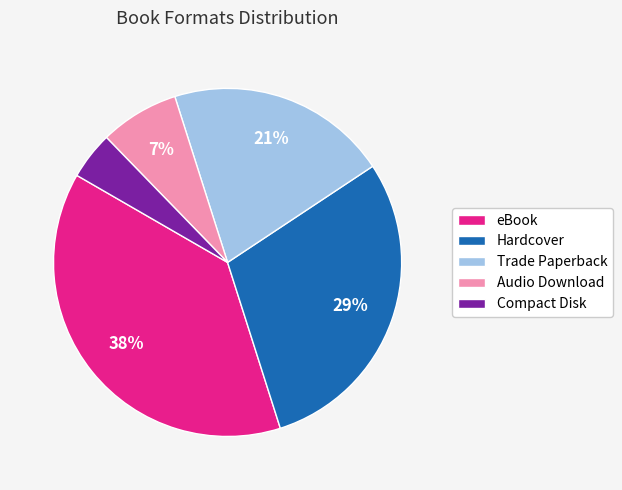

The Hardcover slice represents 29% of the pie. True or false?

True